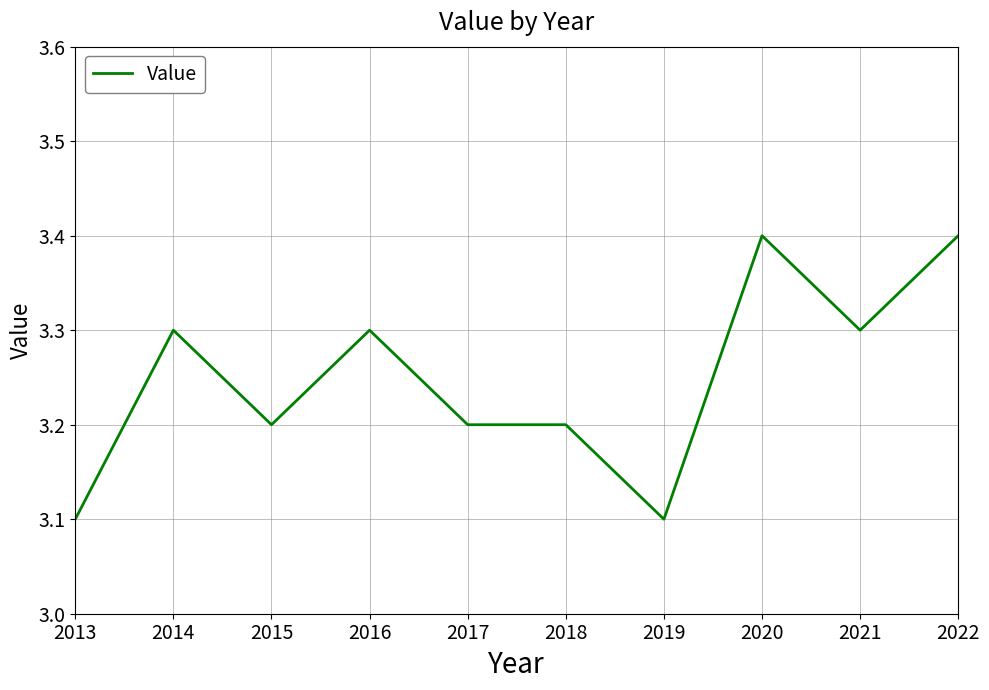

Where is the first local minimum?

2015